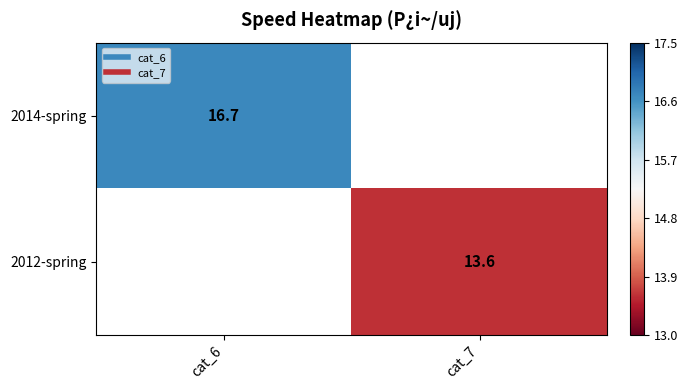

Which has a higher value, cat_7 or cat_6?

cat_6